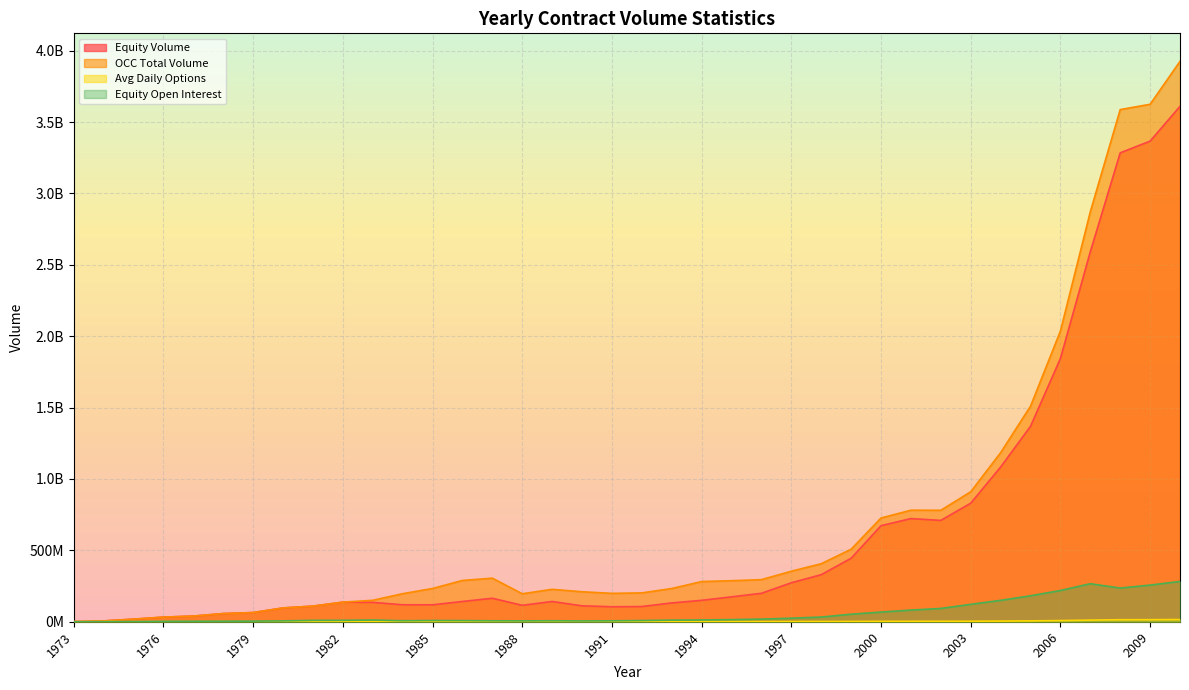

At which category does the chart reach its minimum across all series?

1973